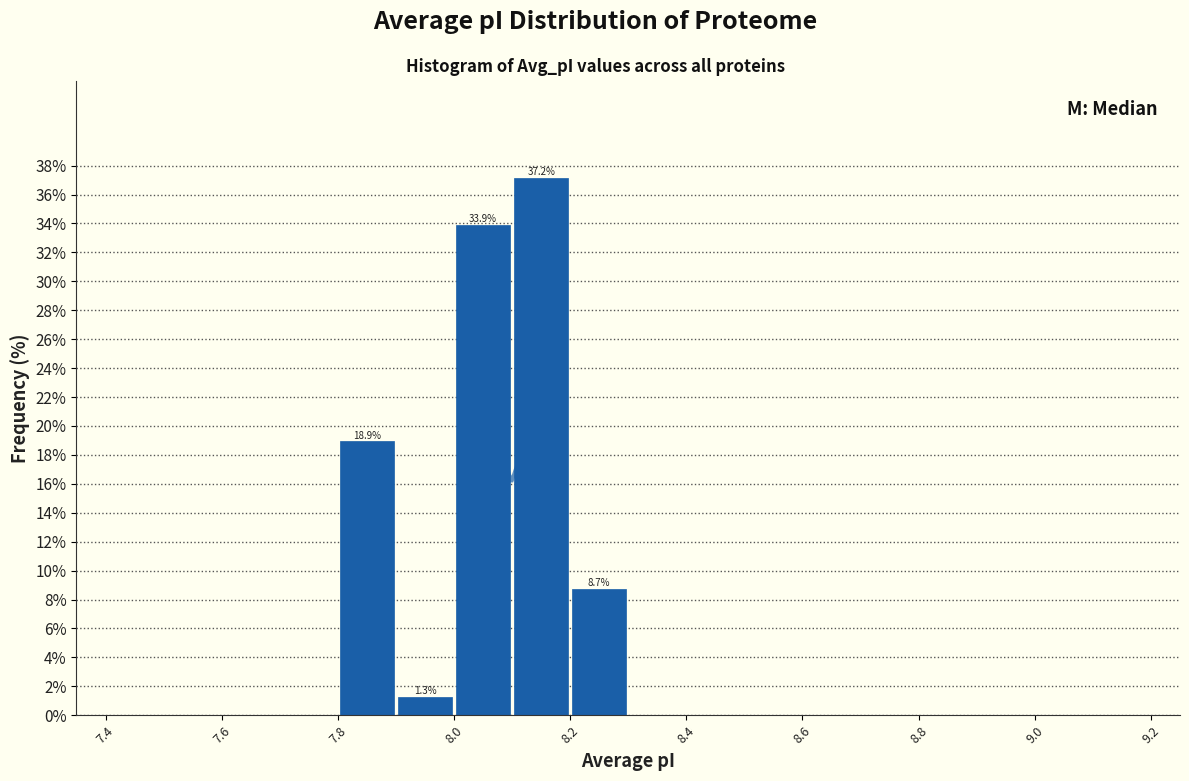

Which range on the x-axis has the tallest bar?

8.1 to 8.2